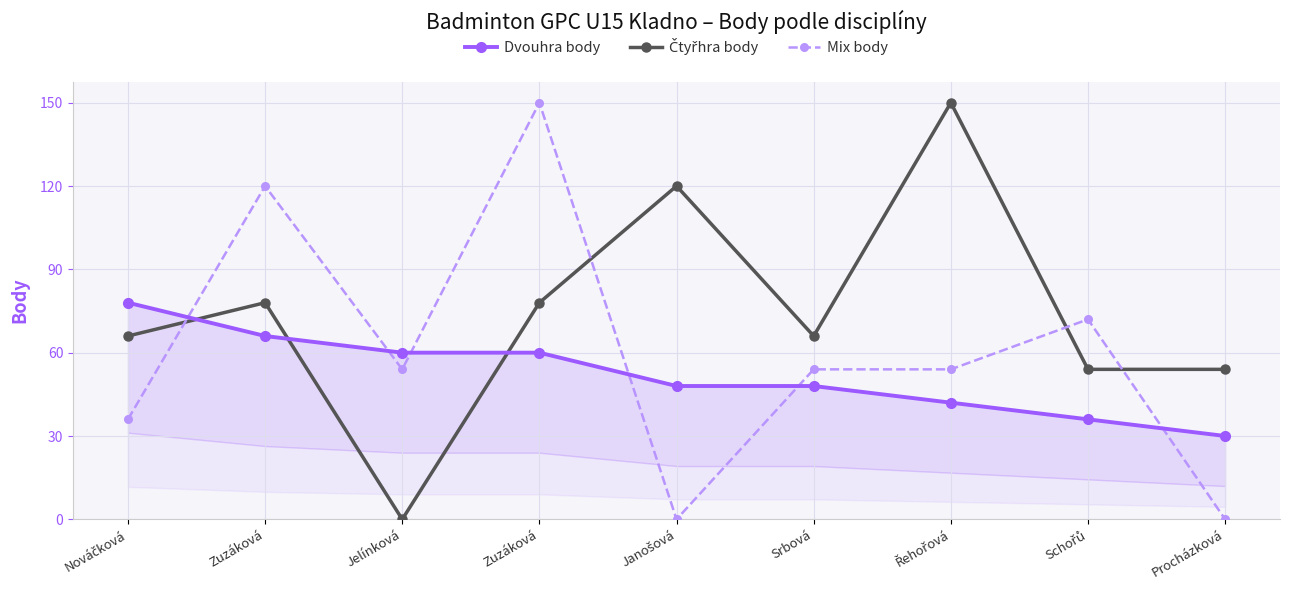

Does the chart display data point markers on the line(s)?

Yes